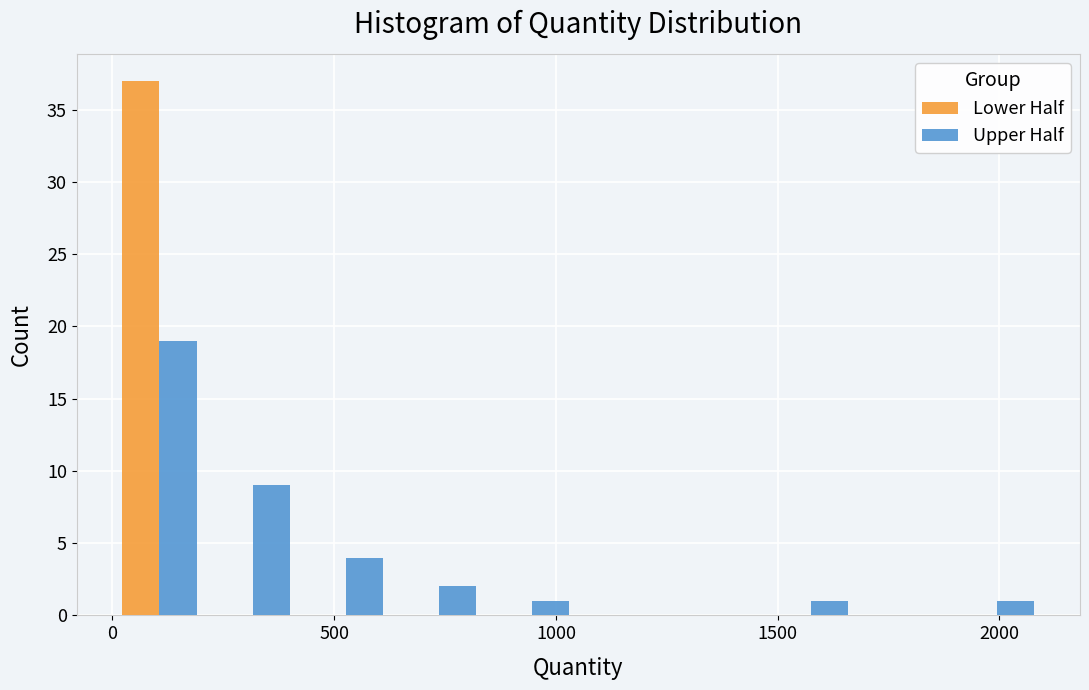

What is the height of the Lower Half bar covering 0 to 200 on the x-axis? Neither the bar edges nor the heights are printed on the chart, so give them approximately, as read against the axes.

37